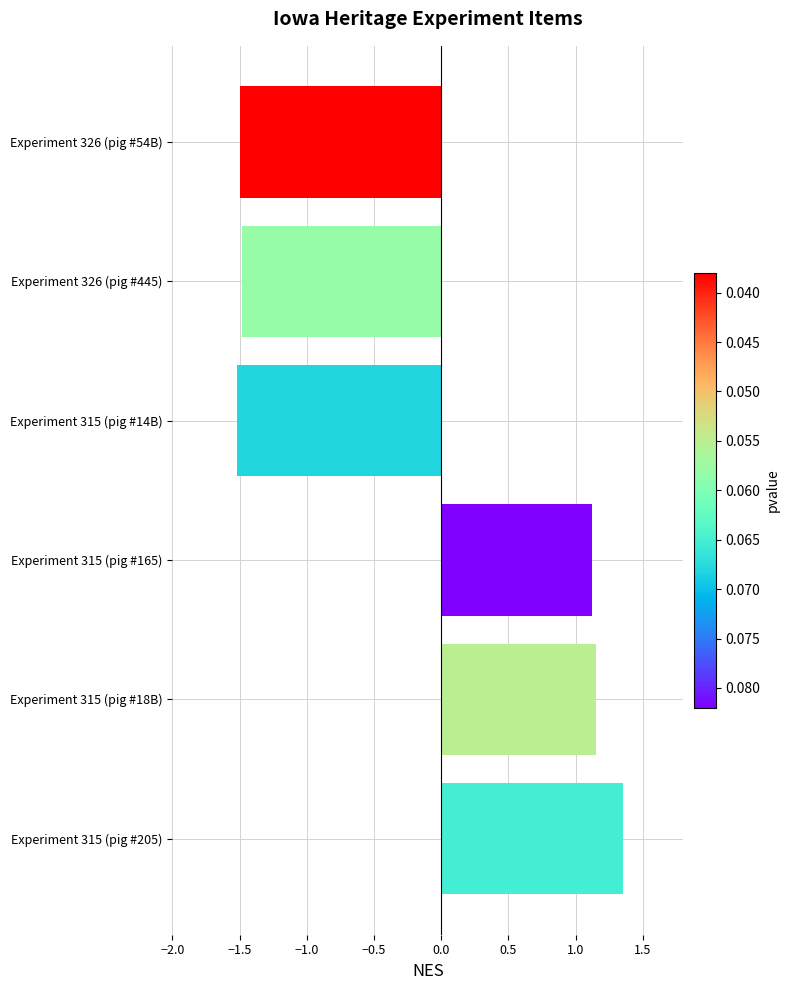

What is the difference between the maximum and minimum values?

2.9